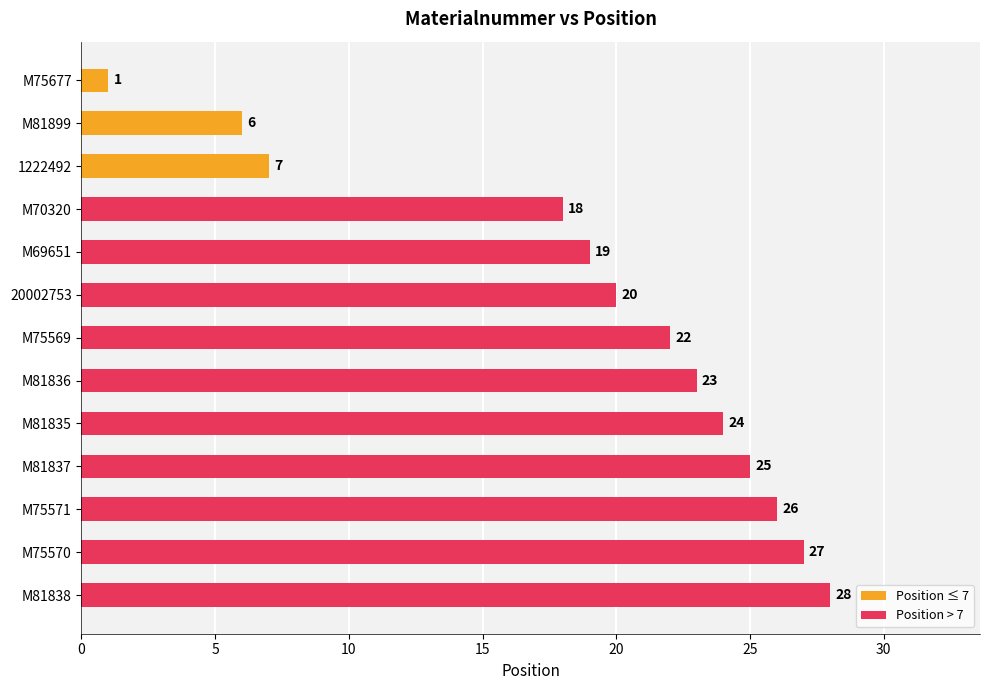

Reading top to bottom, what are all the values shown in this chart?

1	6	7	18	19	20	22	23	24	25	26	27	28